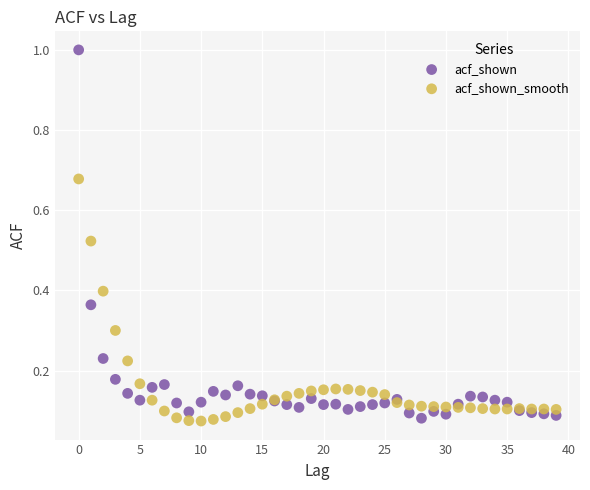

Which series has the widest spread of Y values?

acf_shown